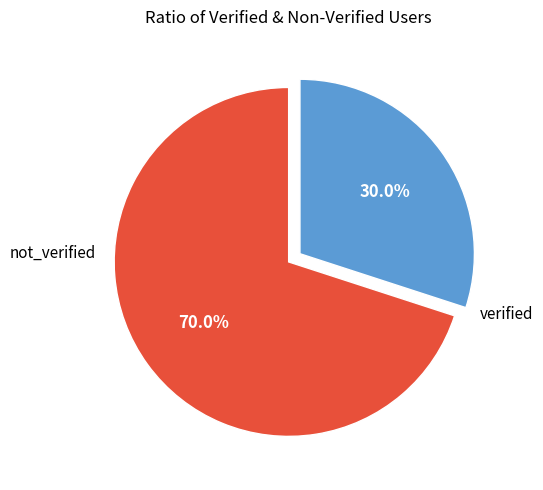

Does any single category account for the majority?

Yes